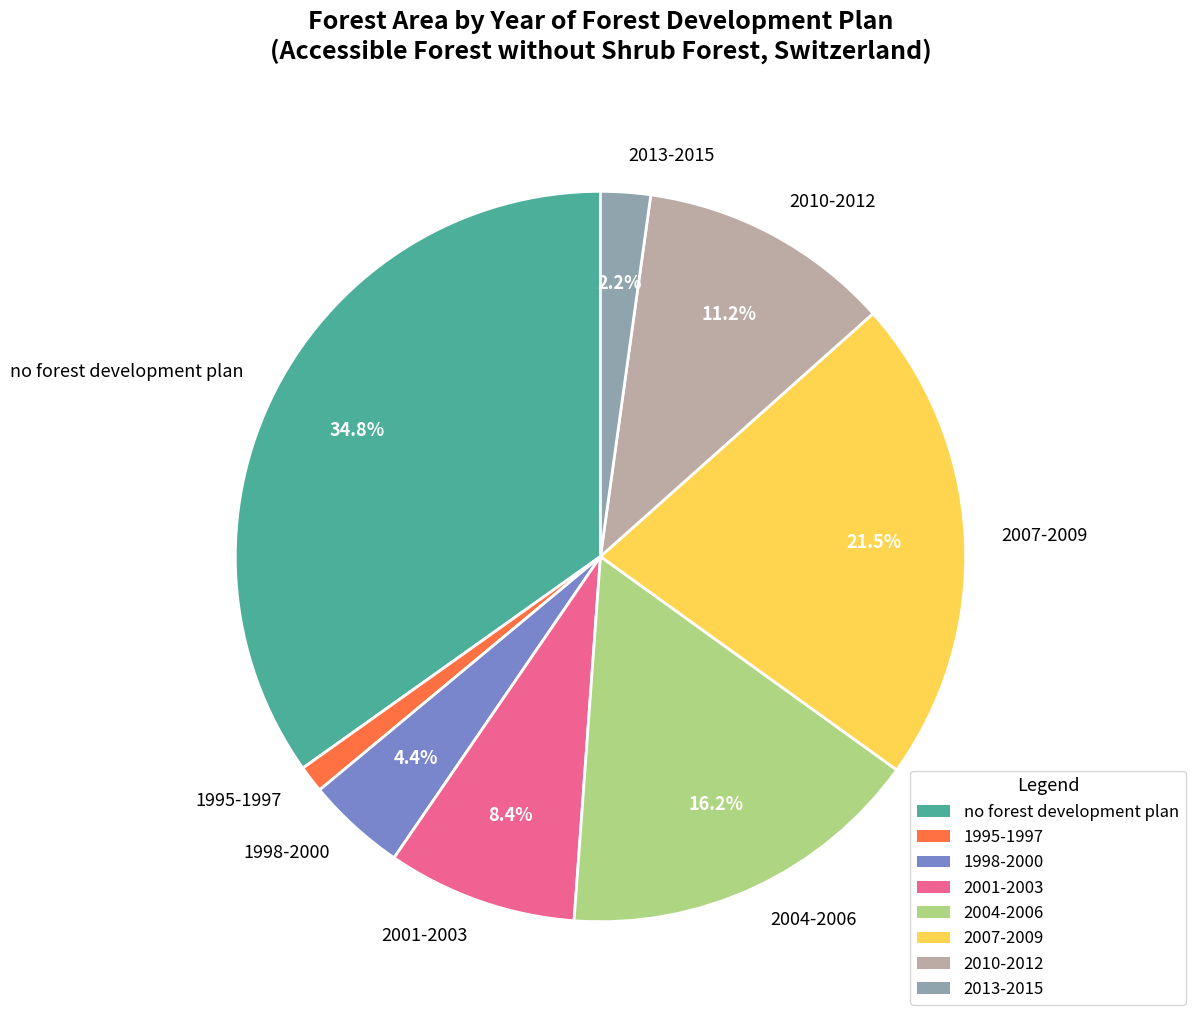

Is there a majority slice in this chart?

No